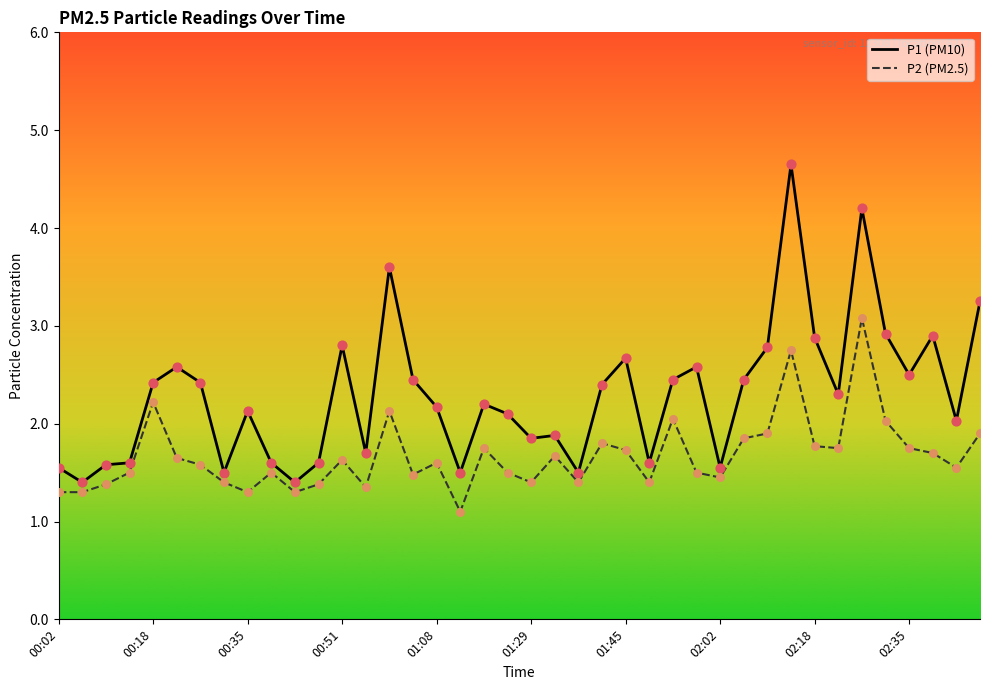

Which series has the largest range (max minus min)?

P1 (PM10)